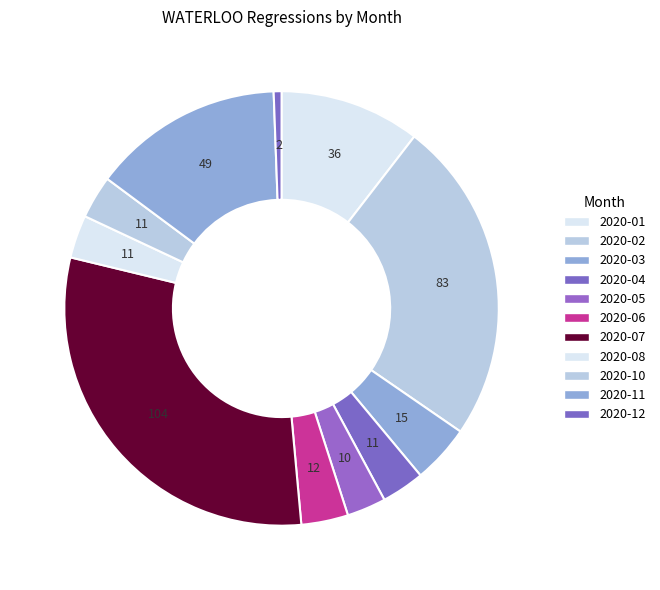

The 2020-06 slice represents 3% of the pie. True or false?

True